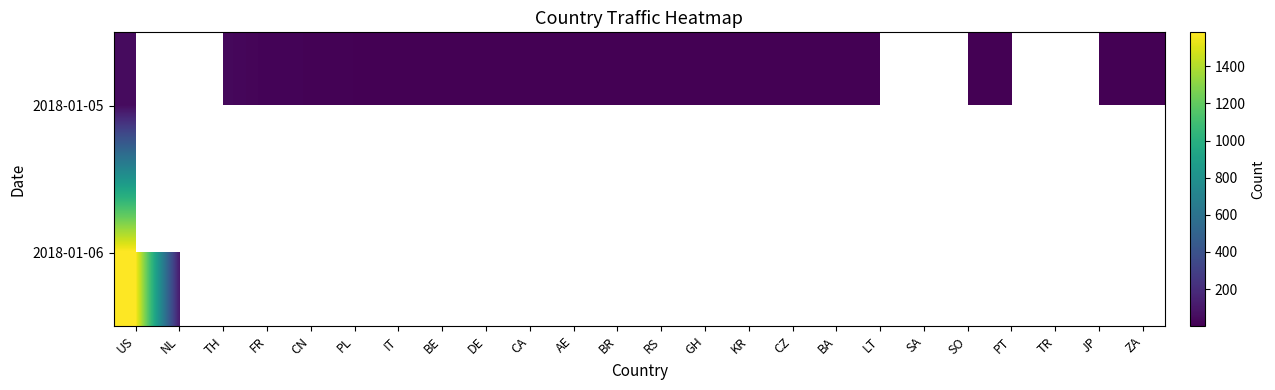

At which category does the chart reach its minimum across all series?

GH